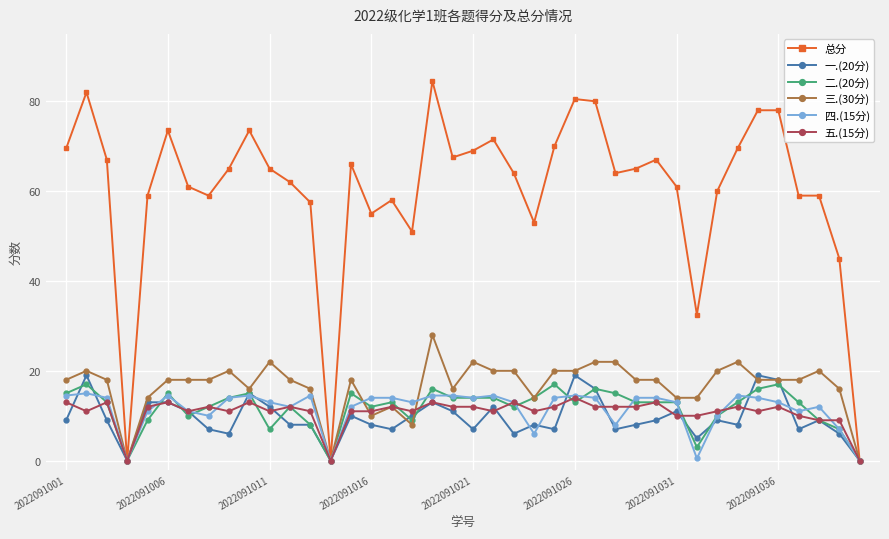

What is the value of the 三.(30分) point at the 35th from the left?

18.0